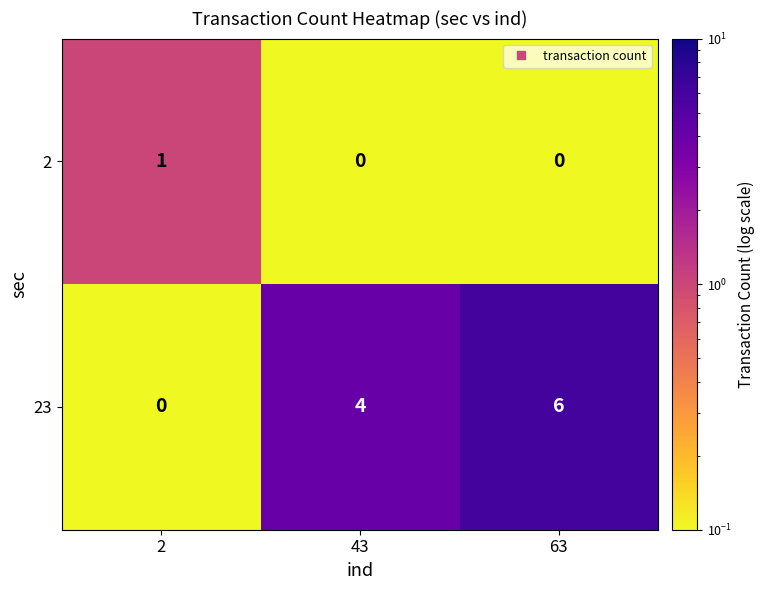

Reading left to right, extract all data points from this chart.

2: 1	0	0
23: 0	4	6